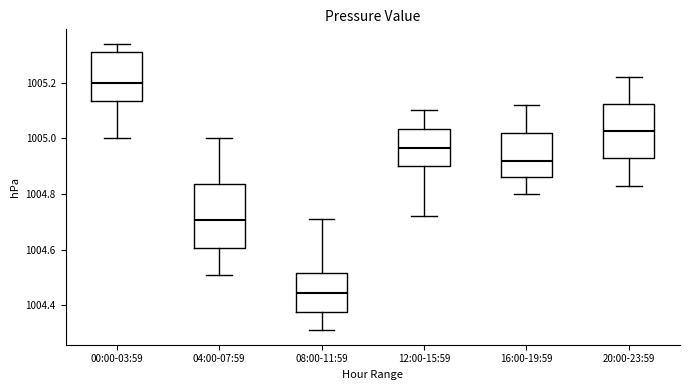

Reading left to right, transcribe this box plot: for each box, give where its median line is, the range the box spans, and where its two whiskers end, as read against the y-axis. The values are not printed on the chart, so give them approximately, as read against the axis.

00:00-03:59: median 1005.20, box 1005.14 to 1005.32, whiskers 1005.00 to 1005.34
04:00-07:59: median 1004.70, box 1004.60 to 1004.84, whiskers 1004.52 to 1005.00
08:00-11:59: median 1004.44, box 1004.38 to 1004.52, whiskers 1004.32 to 1004.72
12:00-15:59: median 1004.96, box 1004.90 to 1005.04, whiskers 1004.72 to 1005.10
16:00-19:59: median 1004.92, box 1004.86 to 1005.02, whiskers 1004.80 to 1005.12
20:00-23:59: median 1005.02, box 1004.92 to 1005.12, whiskers 1004.84 to 1005.22